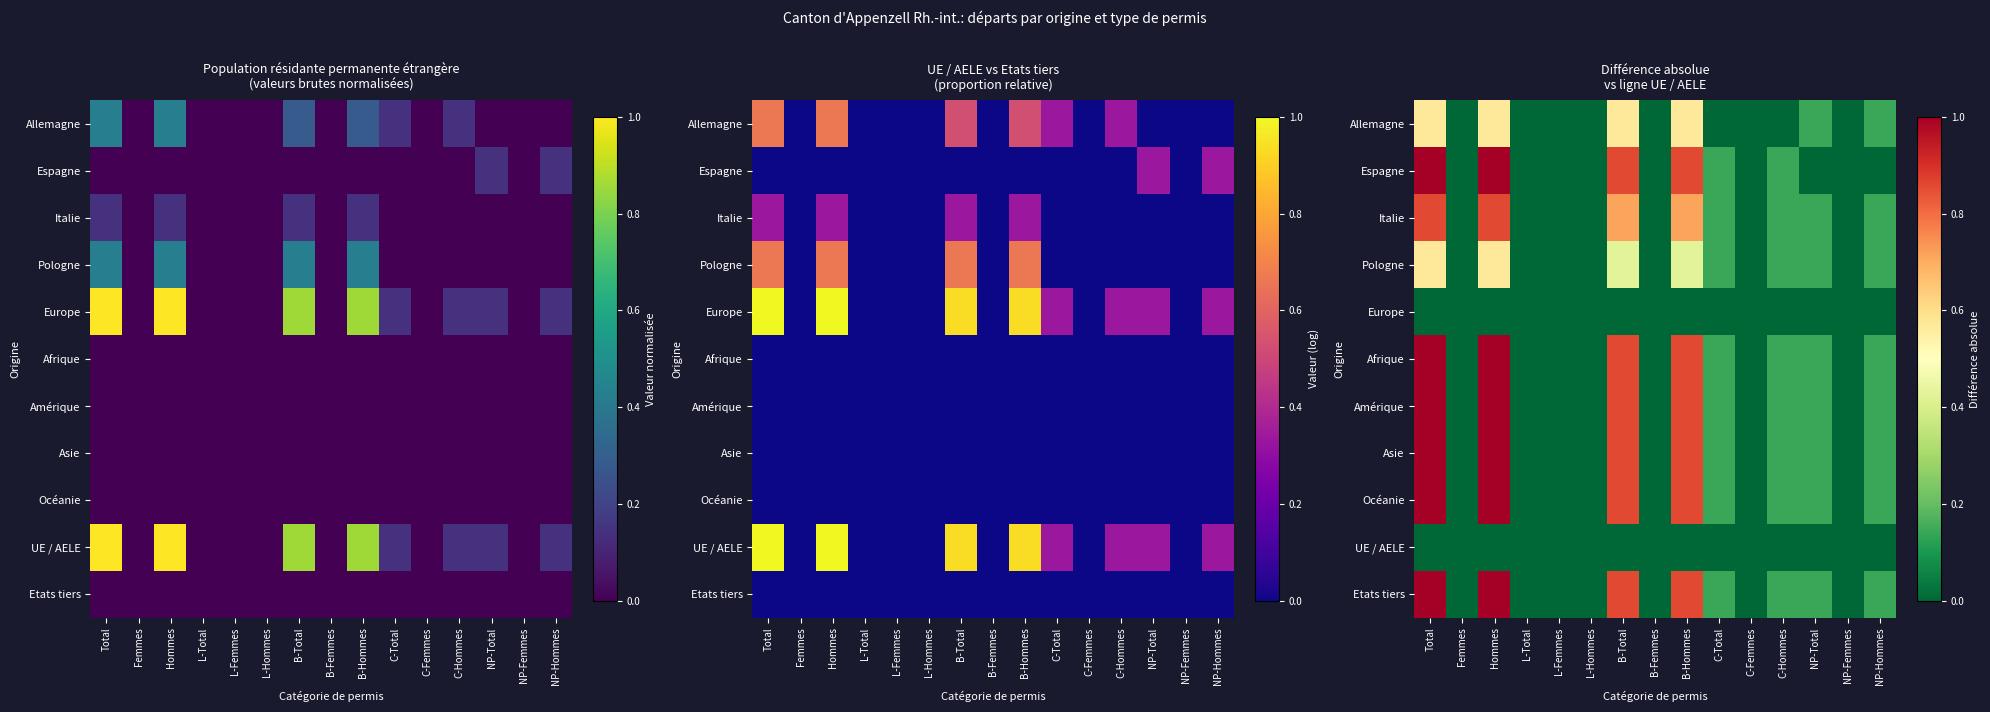

What is the total value across all series at NP-Hommes?

1.1